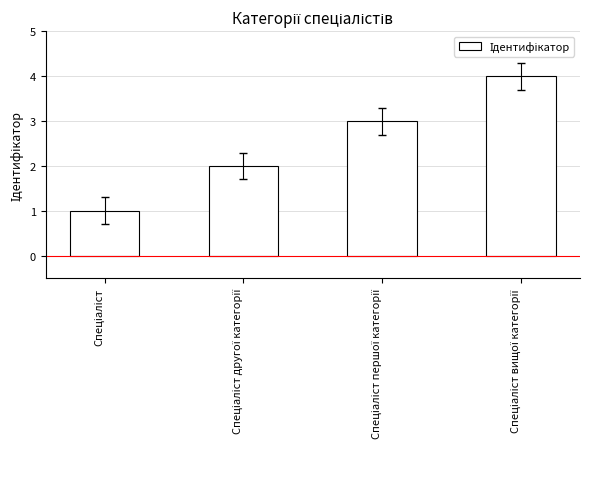

What is the greatest value displayed?

4